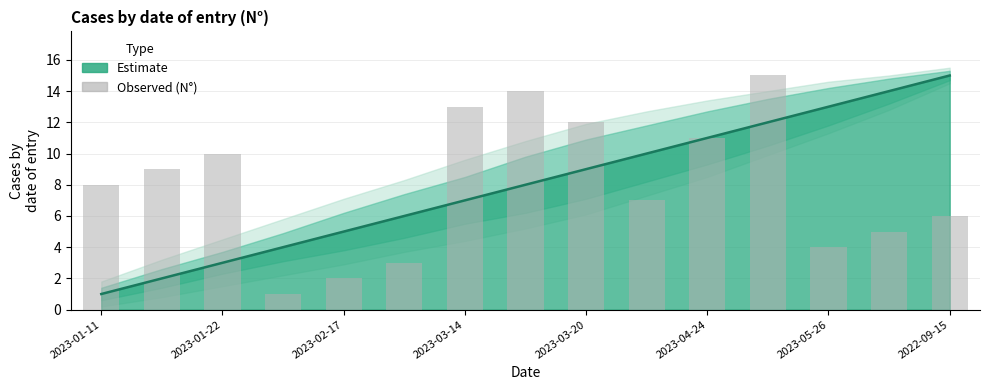

What is the difference between the maximum and minimum values?

14